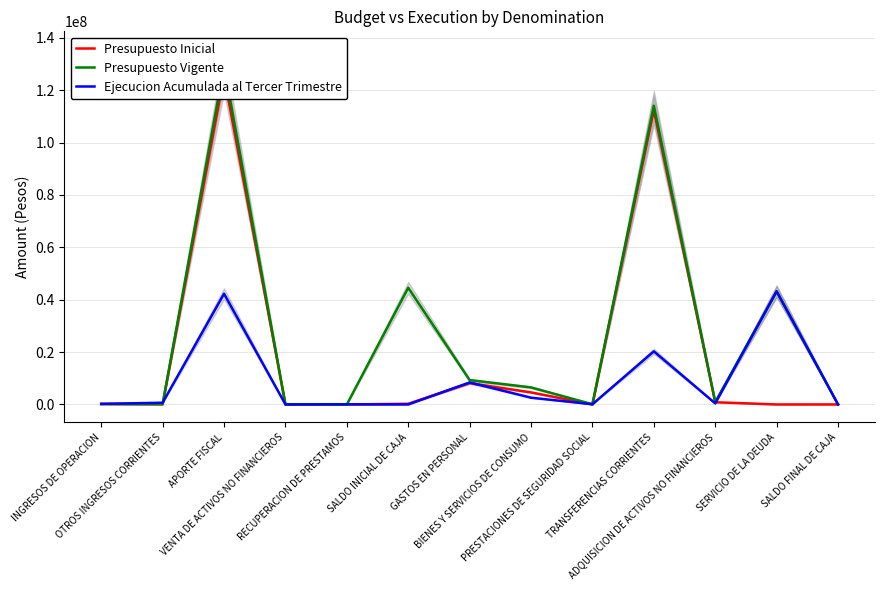

At how many categories does at least one series exceed 70440280?

2